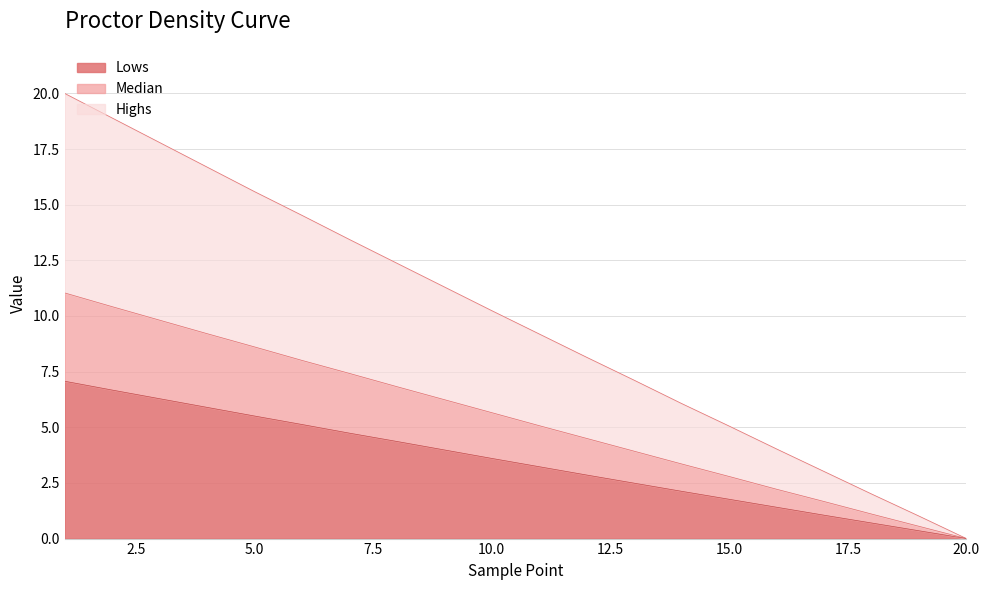

Rank the series by their maximum value, from highest to lowest.

Highs, Median, Lows